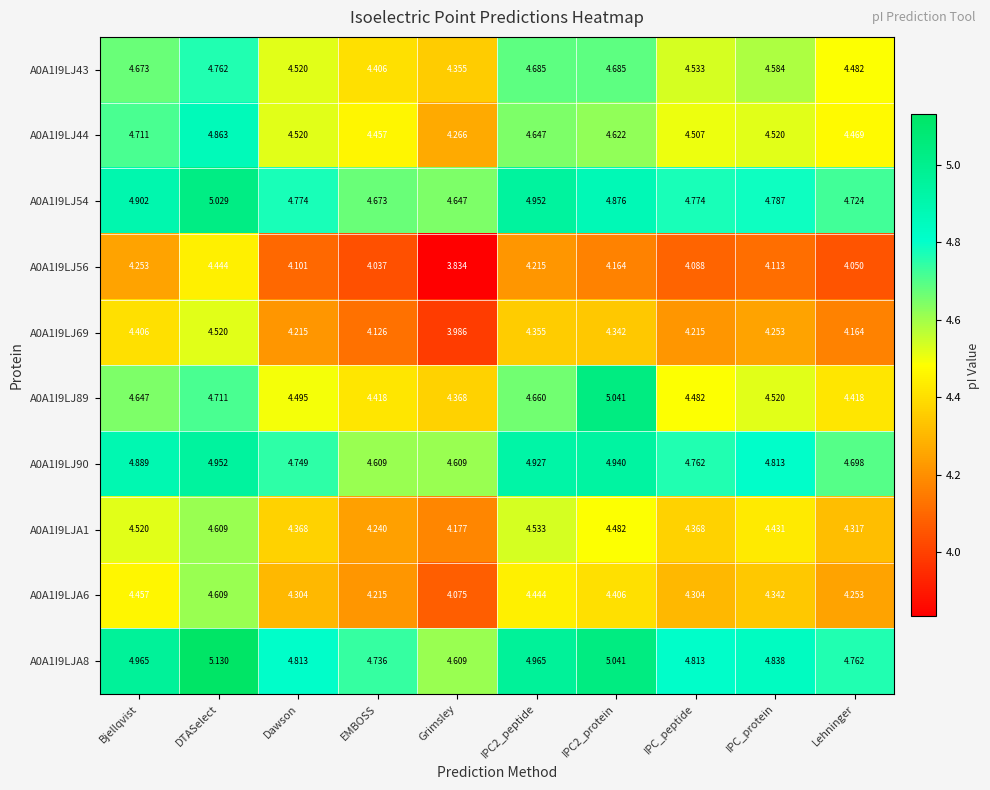

Which category has the lowest value in the A0A1I9LJ44 series?

Grimsley